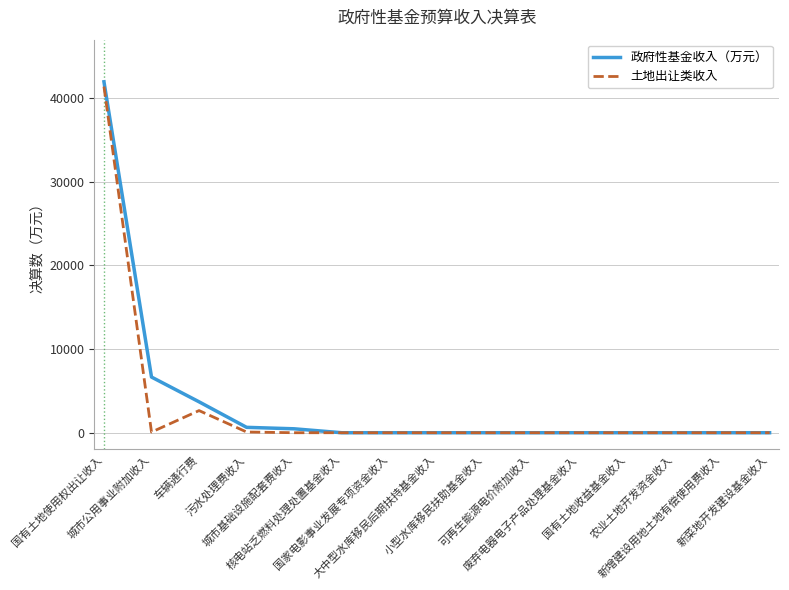

Is it true that 土地出让类收入 equals -21319 at 国家电影事业发展专项资金收入?

False